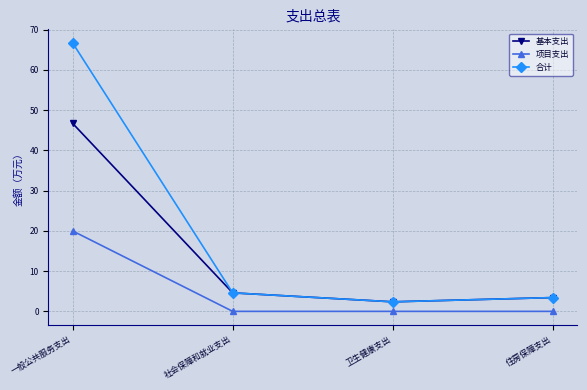

True or false: 项目支出 and 基本支出 intersect in this chart.

False